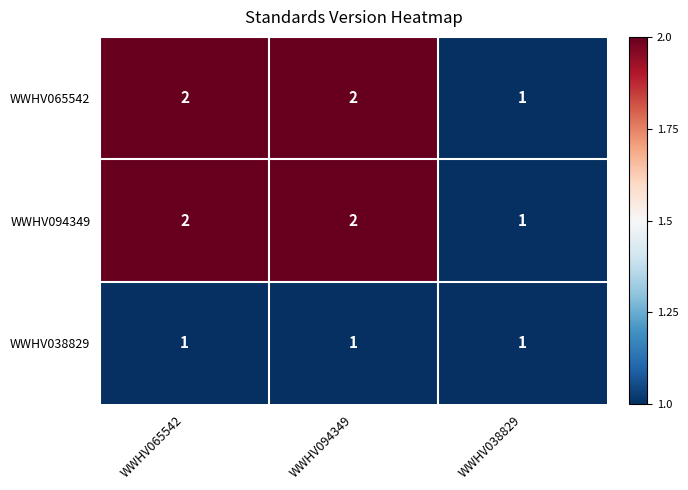

Which category has the lowest value in the WWHV065542 series?

WWHV038829